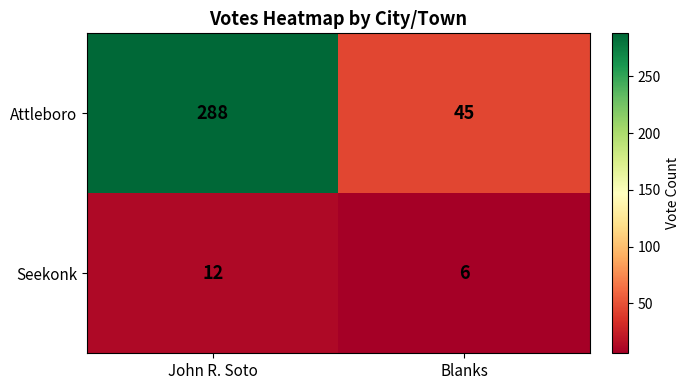

What is the smallest value displayed?

6